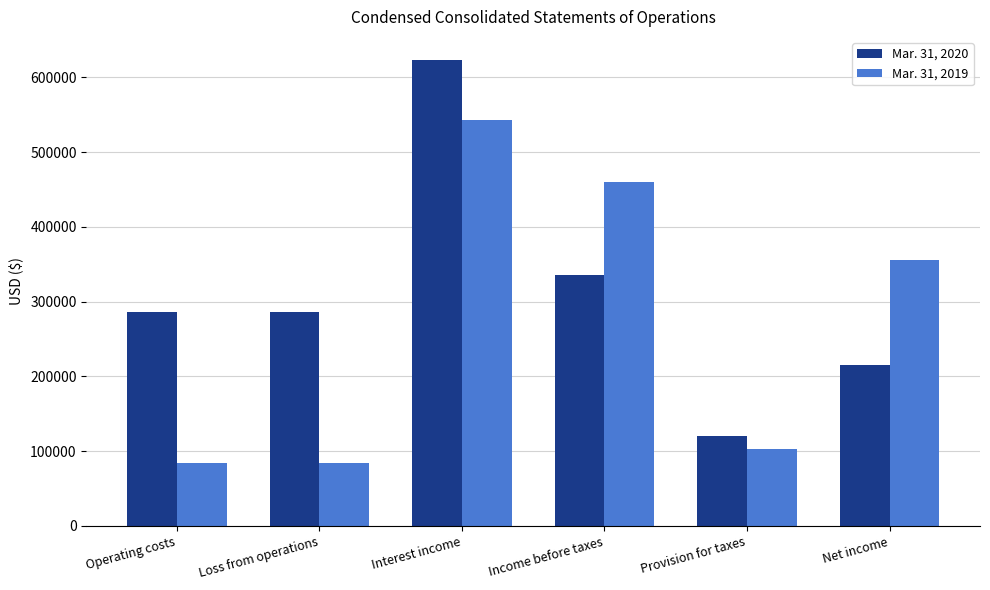

At which label does Mar. 31, 2019 first exceed 356058?

Interest income